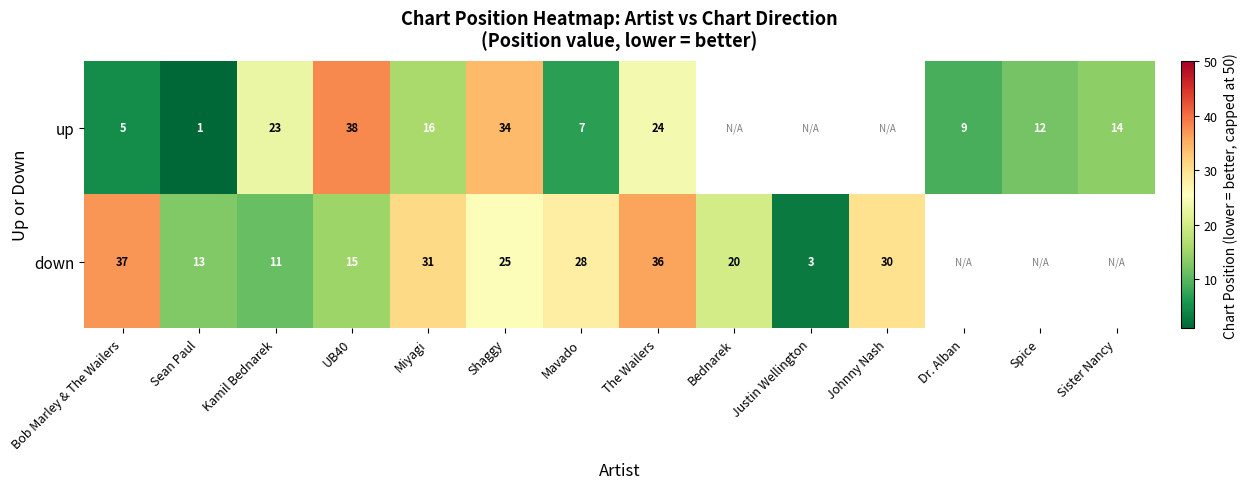

Which has a higher value, Mavado or Johnny Nash?

Johnny Nash